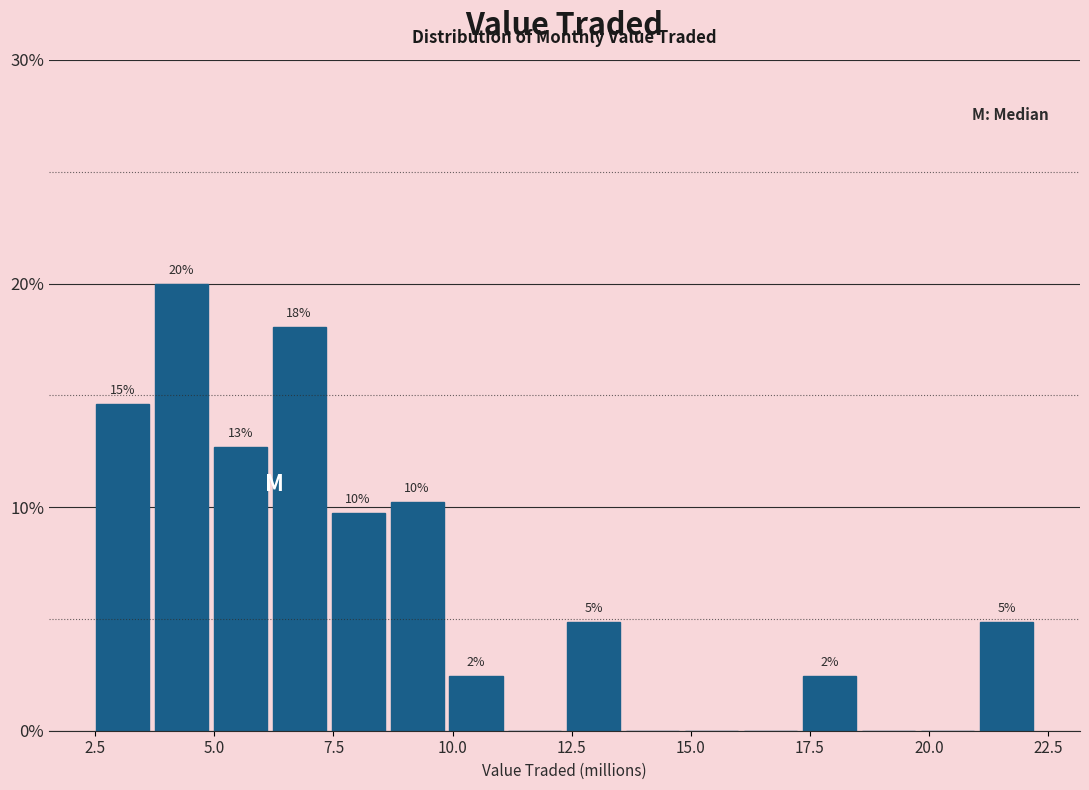

Around what value on the x-axis is the tallest bar? Give the approximate position of its centre, as read against the axis.

4.5